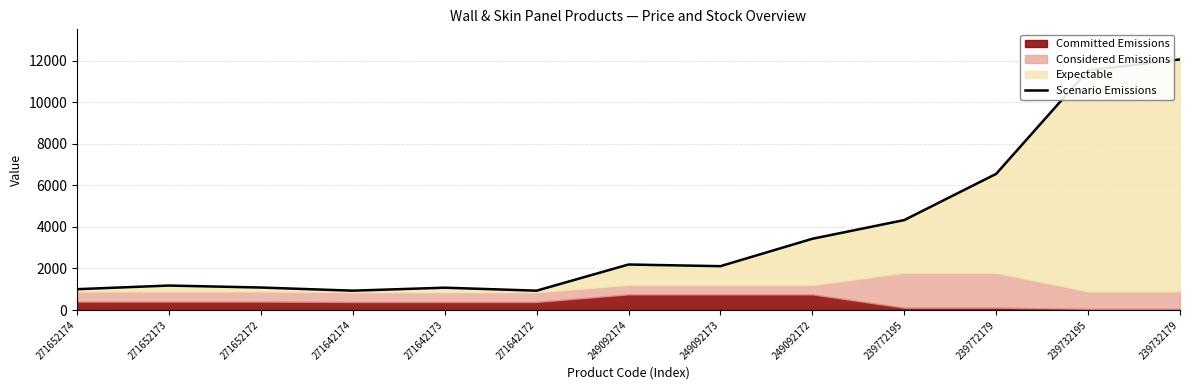

The value at 271642172 is 930.9. True or false?

True